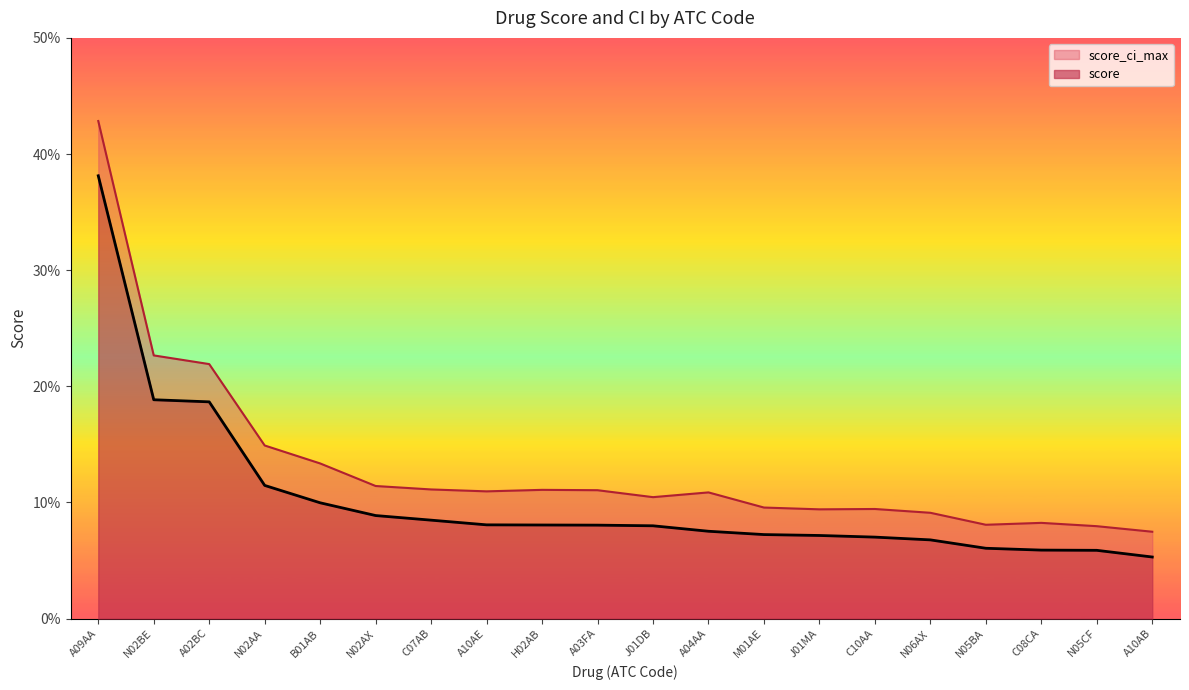

What is the value of the score point at the 7th from the left?

0.1